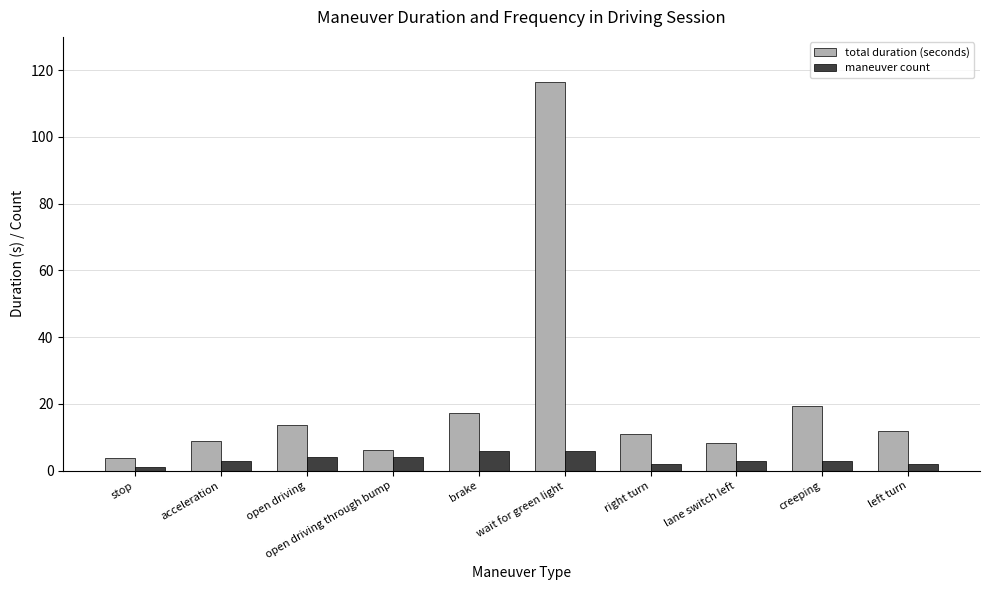

What is the greatest value displayed?

116.6